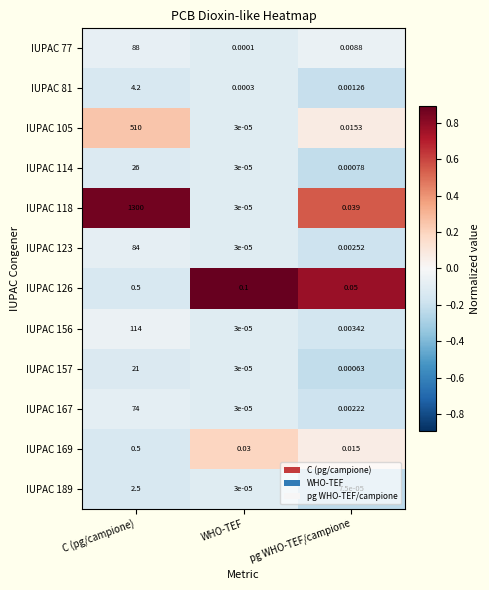

At which category is the sum across all series the highest?

C (pg/campione)